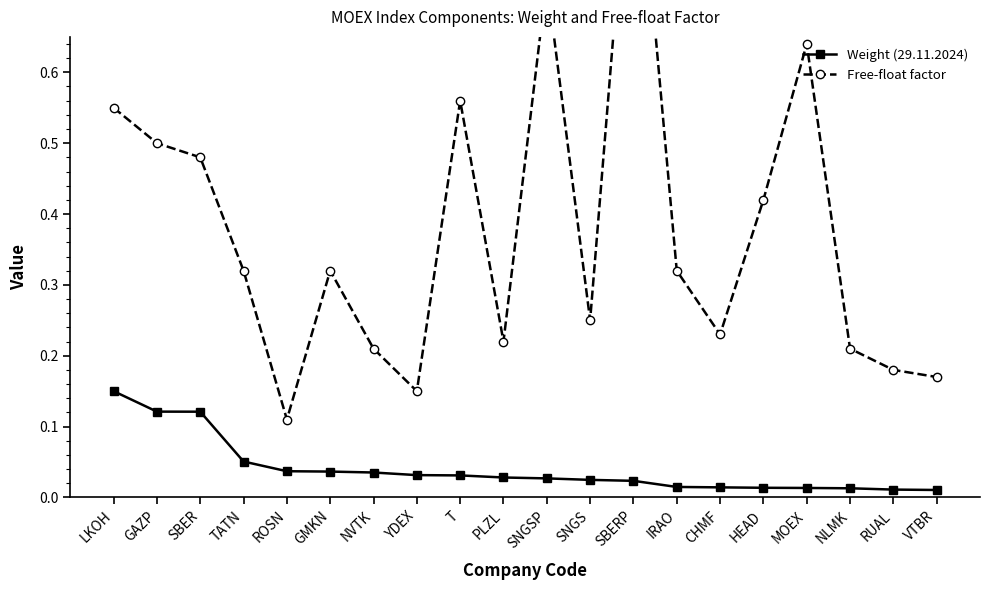

What is the label of the 7th point from the right?

IRAO